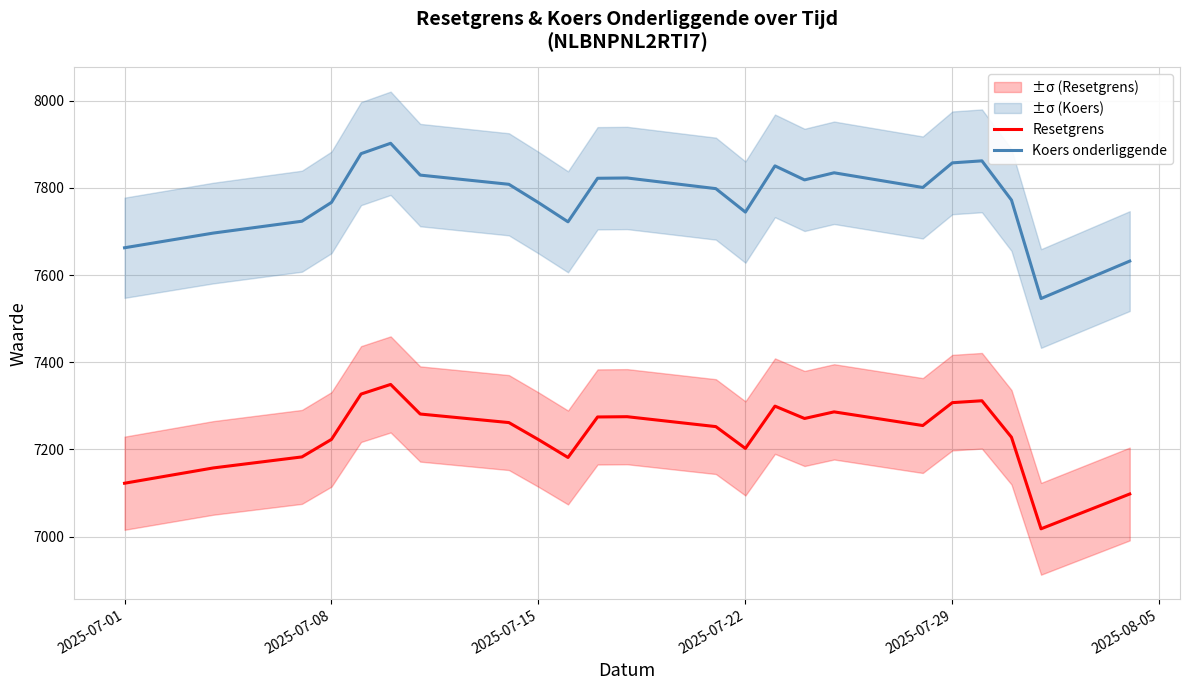

How many lines are shown in the chart?

2